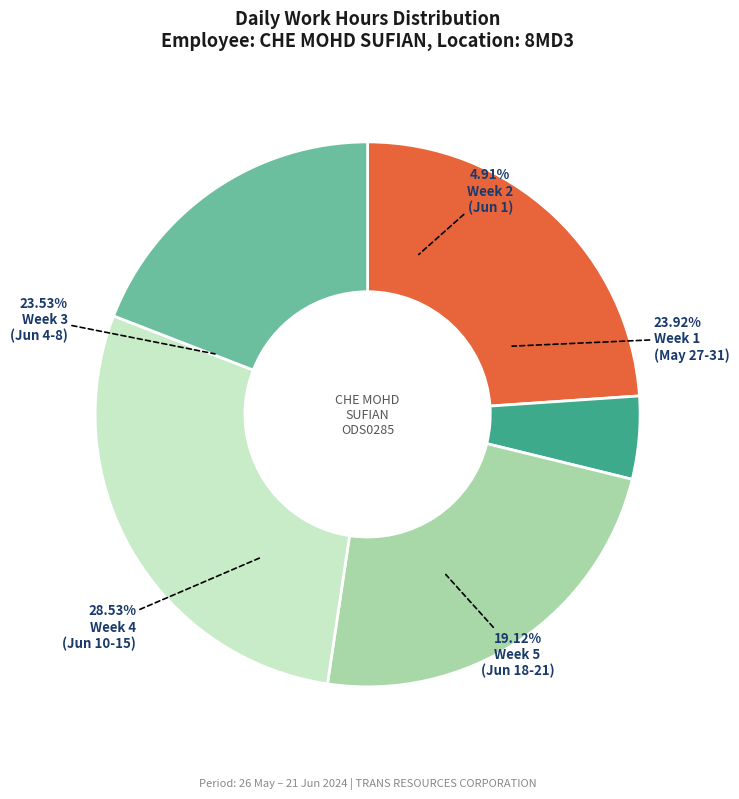

Does 5-Wed represent more than half of the total?

No